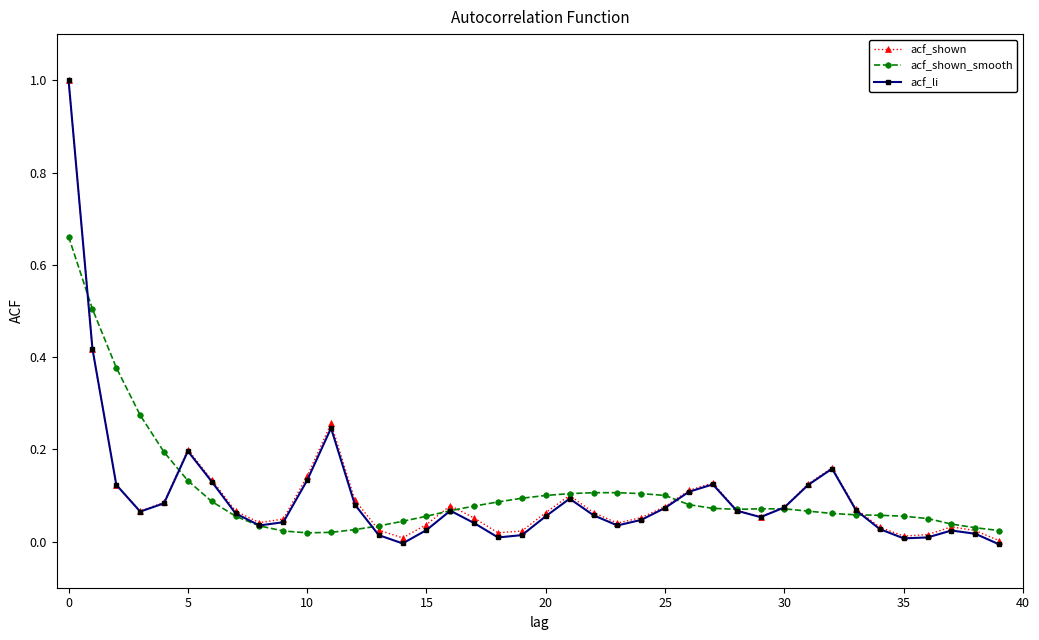

After their last crossing, which series has the higher values: acf_shown_smooth or acf_shown?

acf_shown_smooth